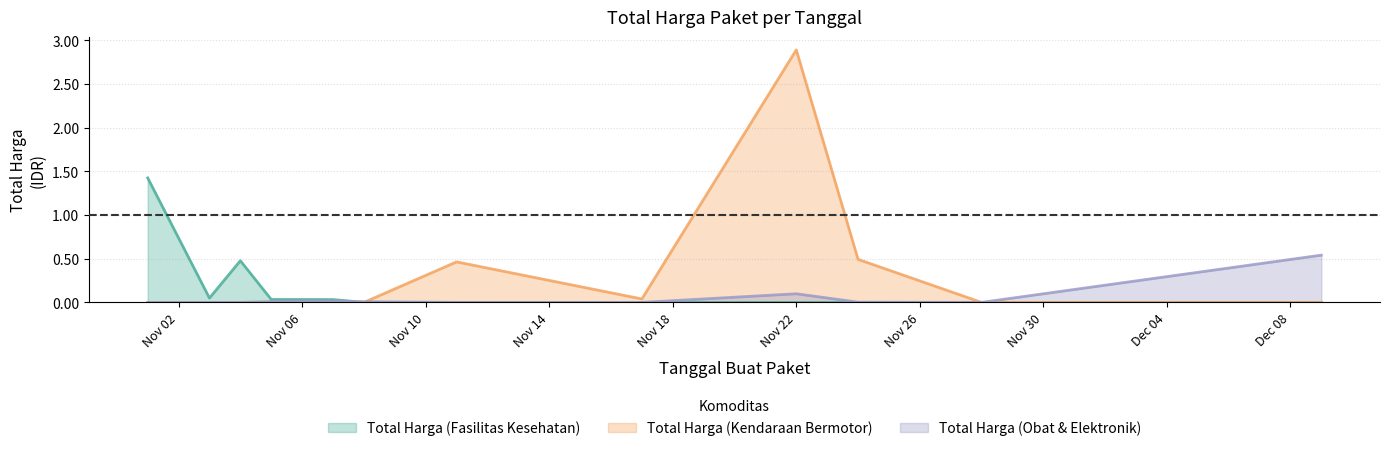

The Total Harga (Fasilitas Kesehatan) series shows 1.4 at 2021-11-01. True or false?

True